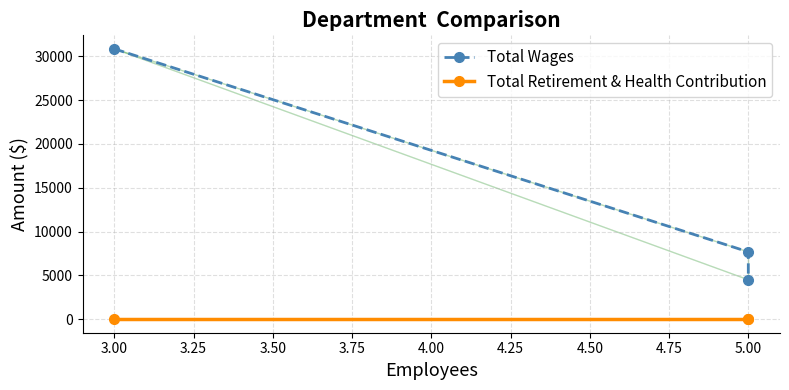

How many series are shown in this chart?

2